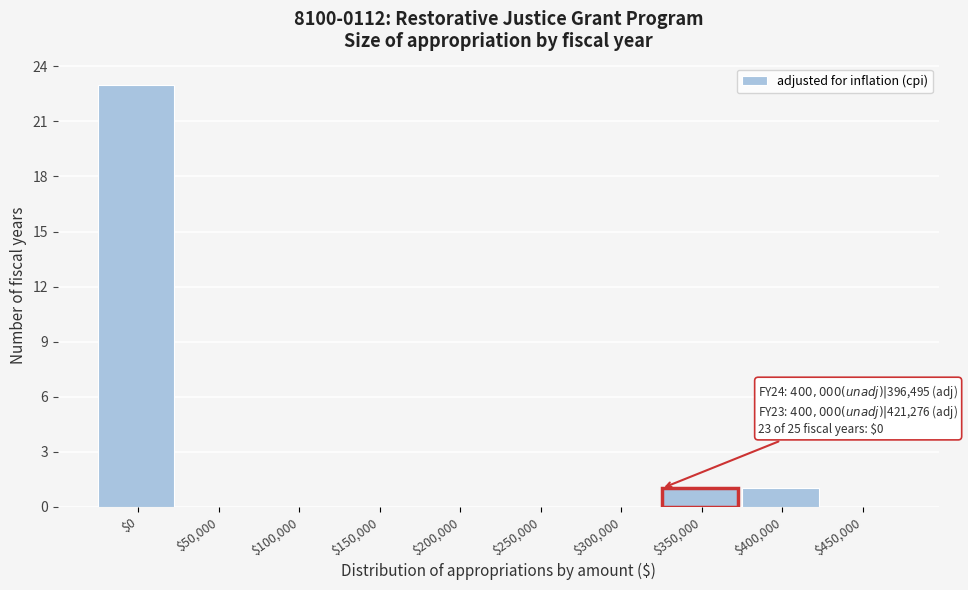

True or false: the data shows 0 at $450,000.

True